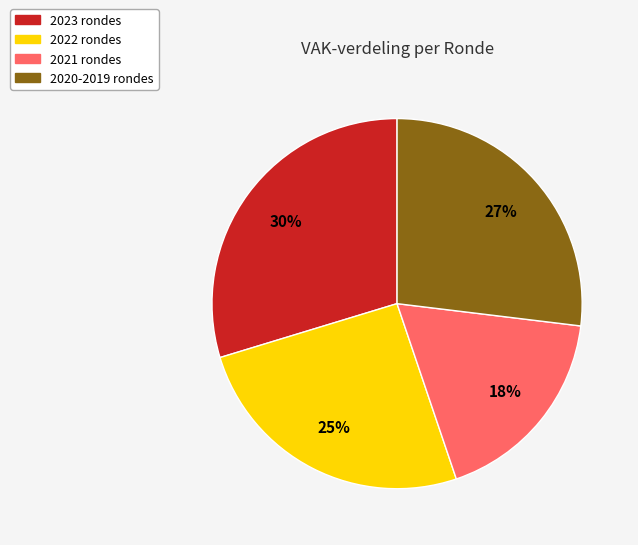

Between 2020-2019 rondes and 2023 rondes, which is larger?

2023 rondes